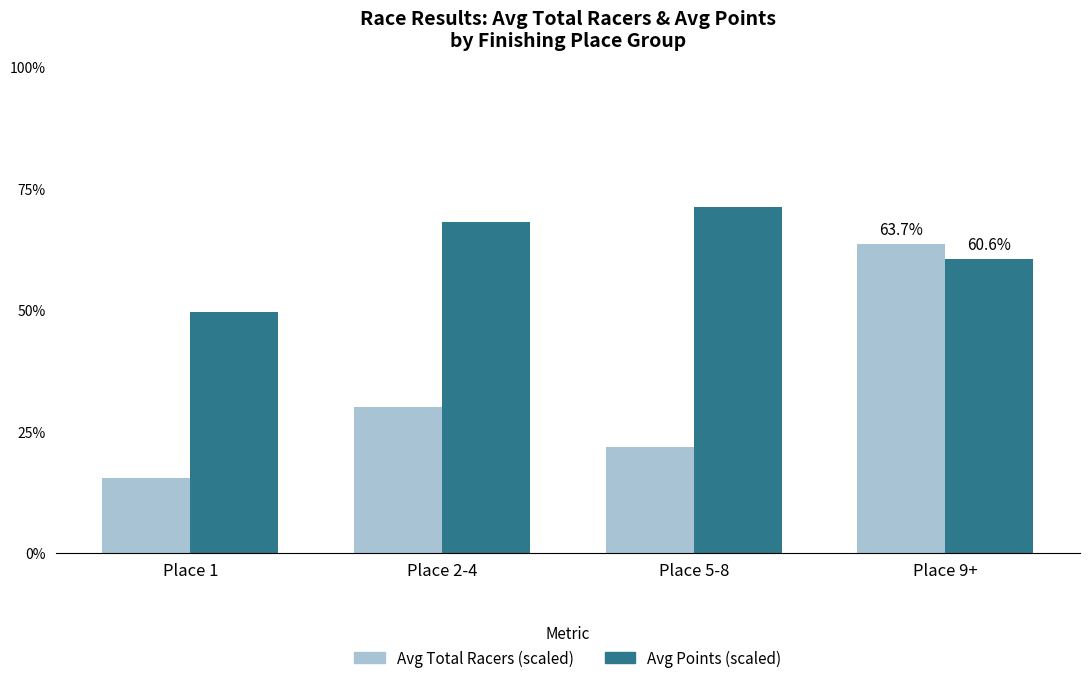

Rank the series by their average value, from highest to lowest.

Avg Points (scaled), Avg Total Racers (scaled)